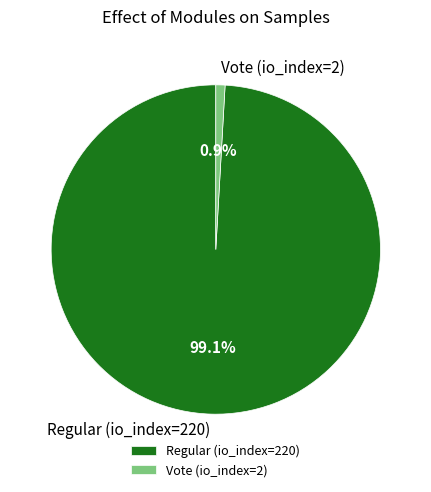

Approximately how many times larger is the value at Regular (io_index=220) compared to Vote (io_index=2)?

110.0